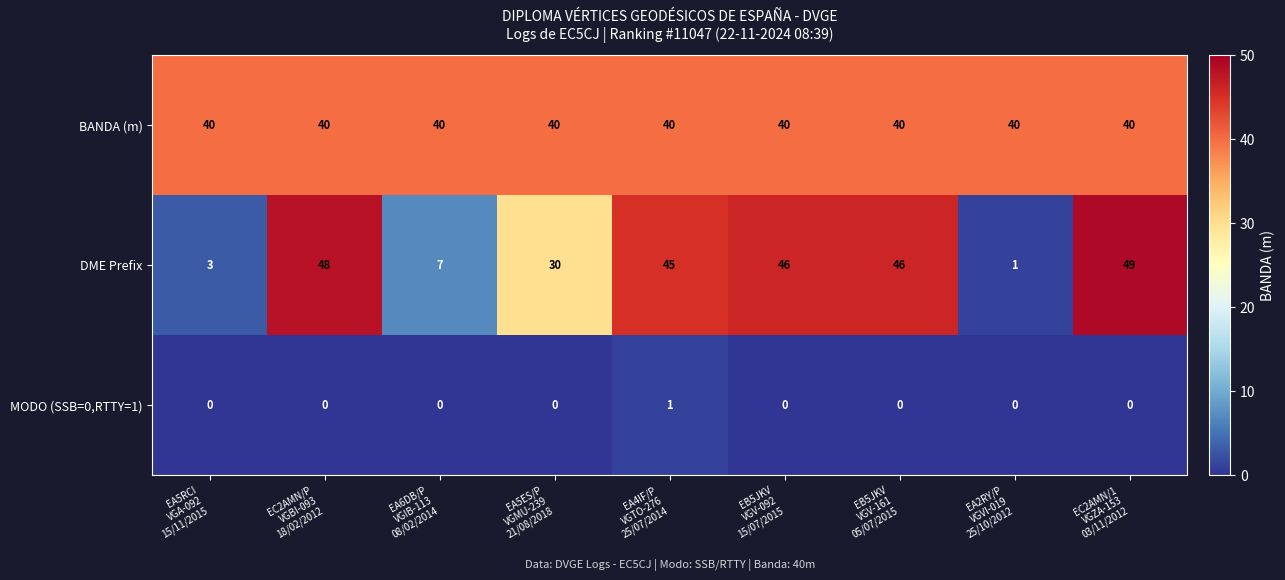

Rank the series by their average value, from lowest to highest.

MODO (SSB=0,RTTY=1), DME Prefix, BANDA (m)